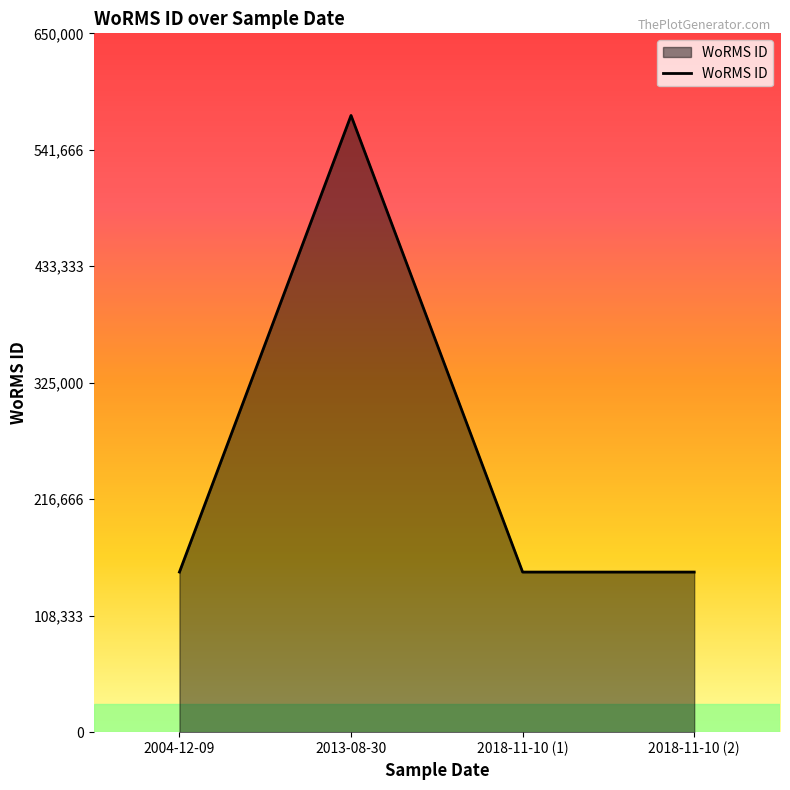

What is the sum of the values at 2013-08-30 and 2004-12-09?

722561